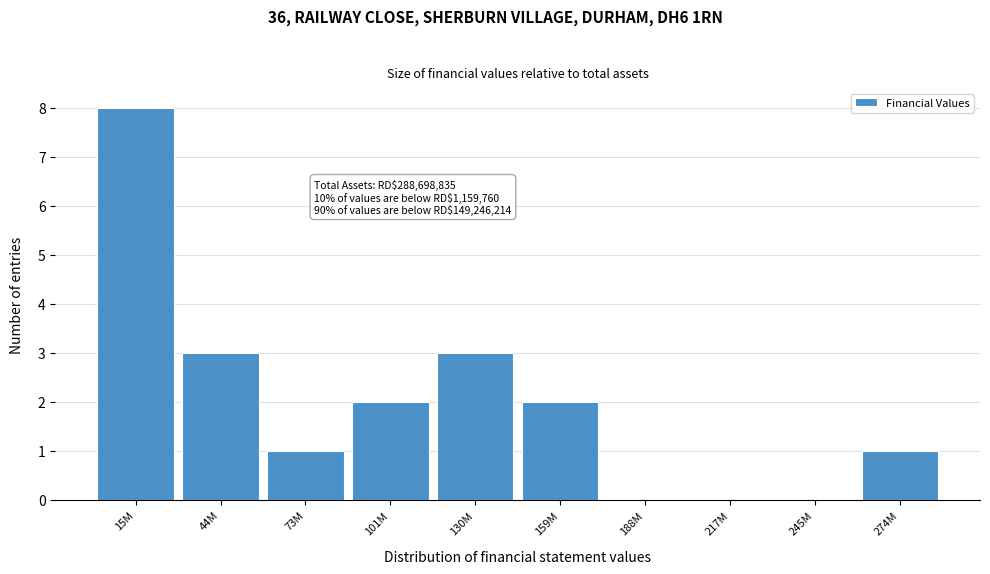

Reading left to right, extract all data points from this chart.

15M=8	44M=3	73M=1	101M=2	130M=3	159M=2	188M=0	217M=0	245M=0	274M=1